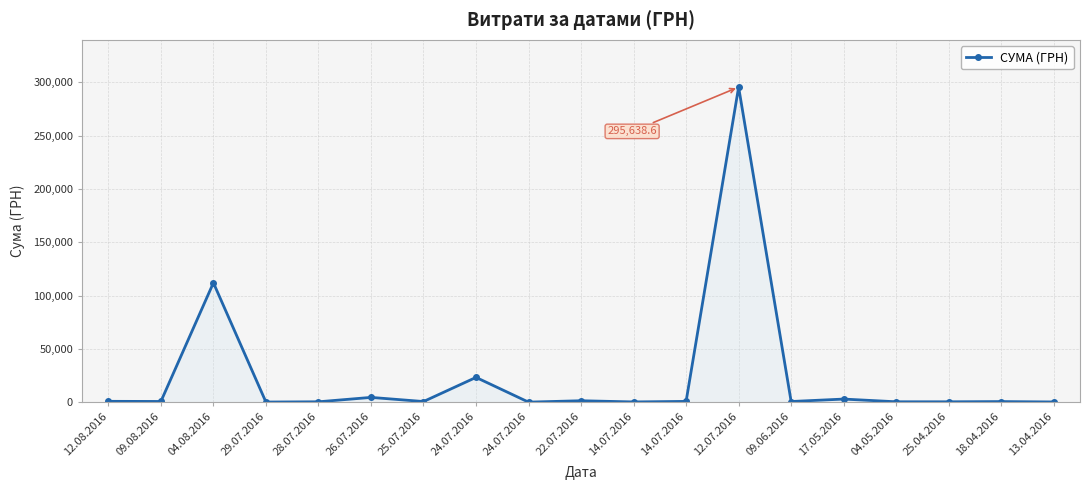

Reading left to right, extract all data points from this chart.

775.0	633.1	111990.4	97.8	331.6	4460.0	574.6	23228.0	11.2	1321.3	200.8	708.4	295638.6	600.0	2886.0	339.4	323.2	527.8	173.9